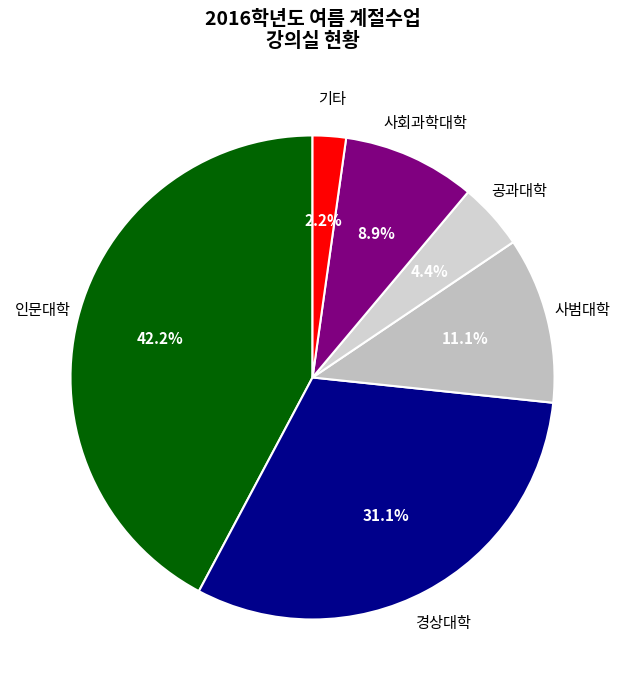

Which slice is the smallest?

기타